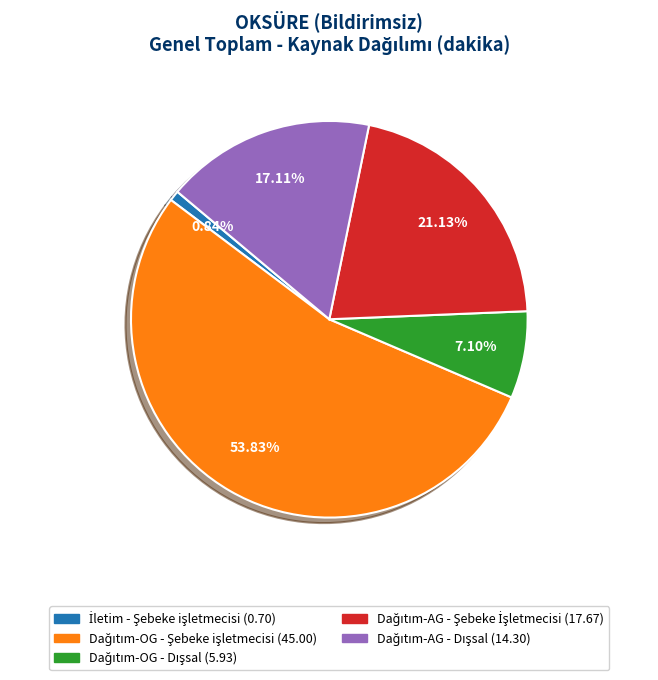

Does any single category account for the majority?

Yes